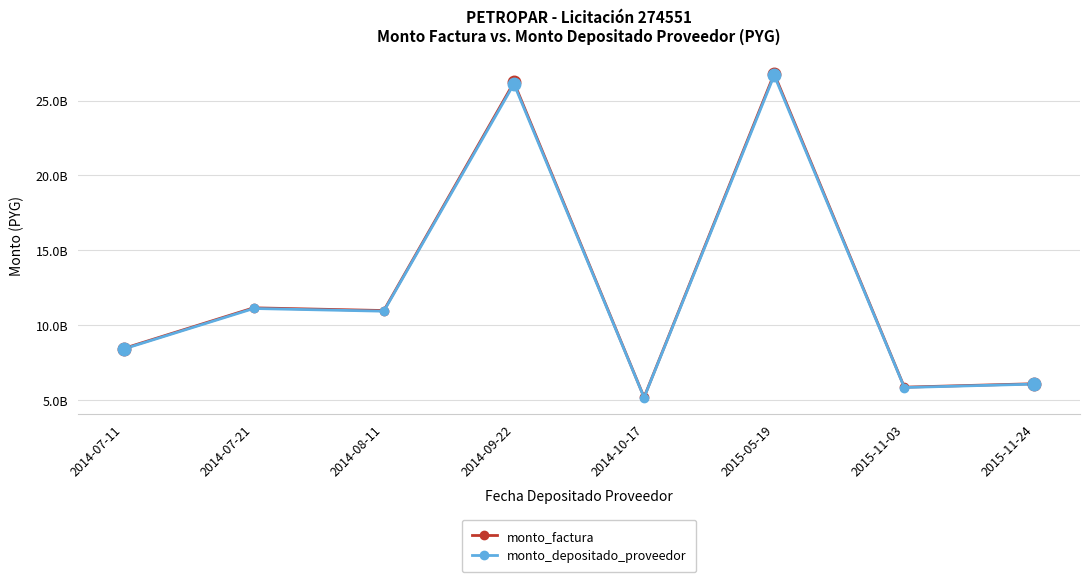

What are all the series names shown in the legend?

monto_factura, monto_depositado_proveedor